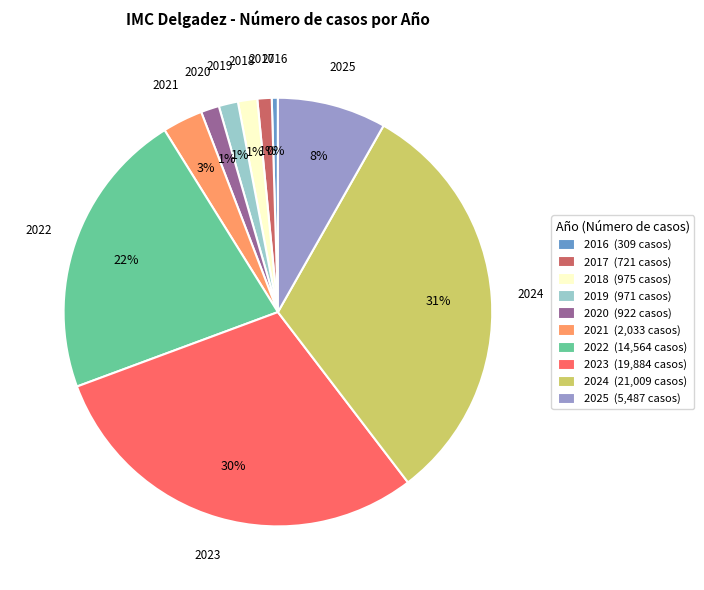

Does any single category account for the majority?

No